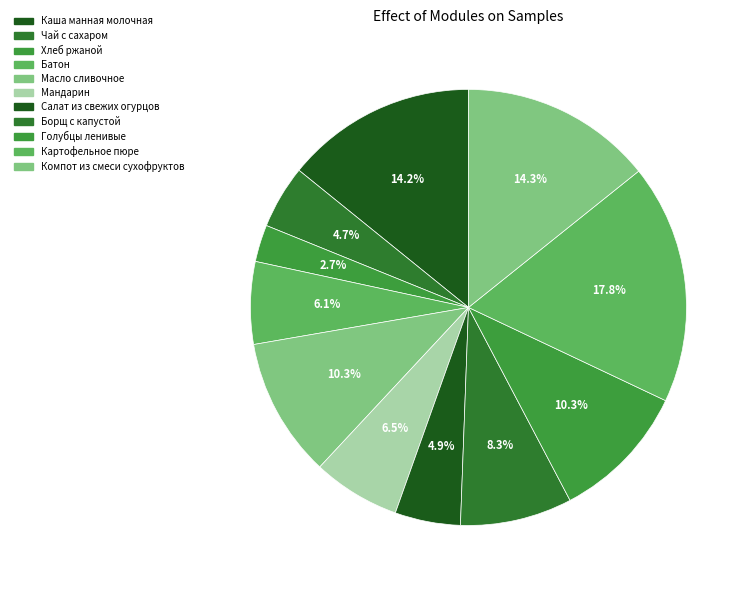

Which has a higher value, Каша манная молочная or Компот из смеси сухофруктов?

Компот из смеси сухофруктов